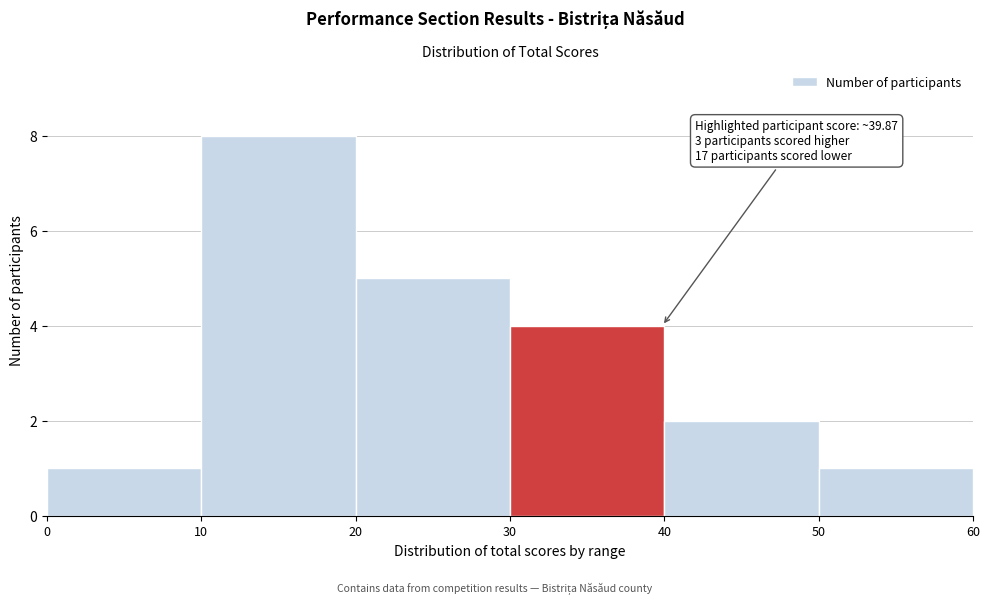

Over which range of the x-axis is the bar tallest?

10 to 20